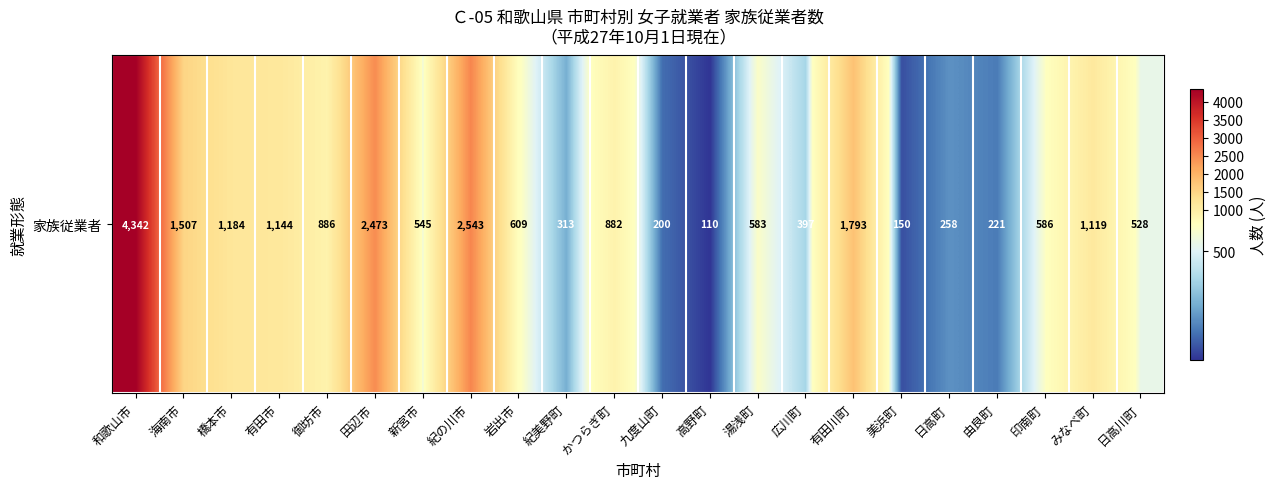

Which category has the highest value across all series?

和歌山市